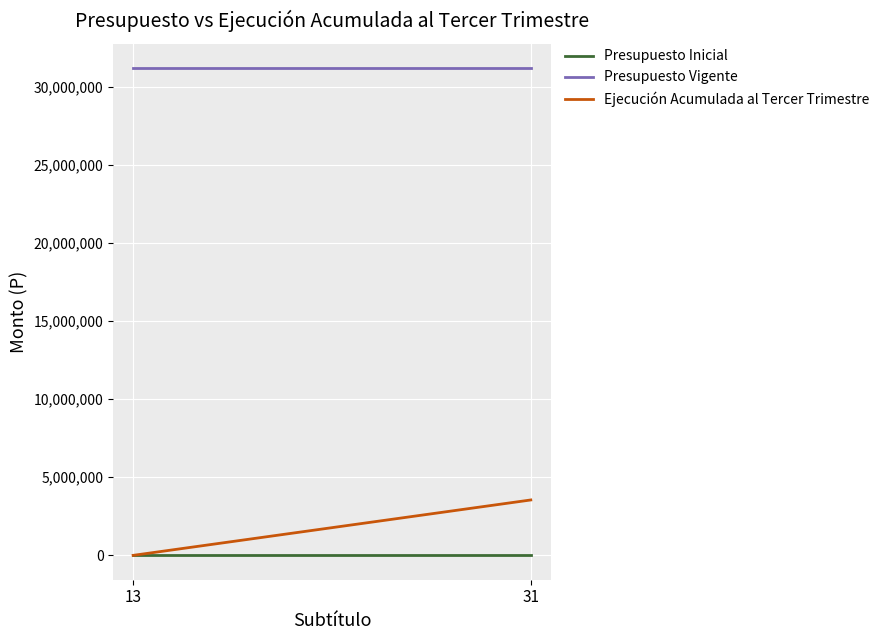

Rank the series at 31 from lowest to highest value.

Presupuesto Inicial, Ejecución Acumulada al Tercer Trimestre, Presupuesto Vigente